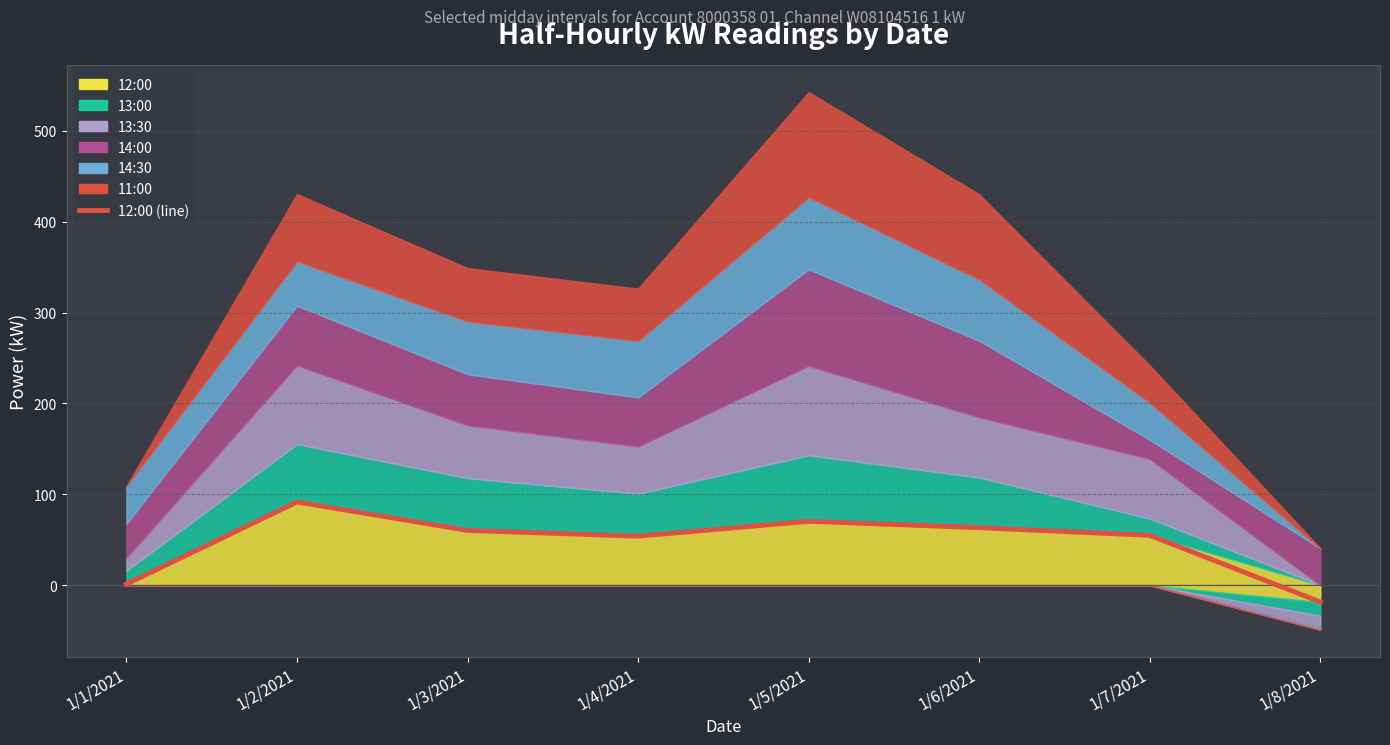

Reading left to right, extract all data points from this chart.

1/1/2021=1.2	1/2/2021=91.6	1/3/2021=60.3	1/4/2021=54.0	1/5/2021=70.3	1/6/2021=63.3	1/7/2021=54.9	1/8/2021=-18.4